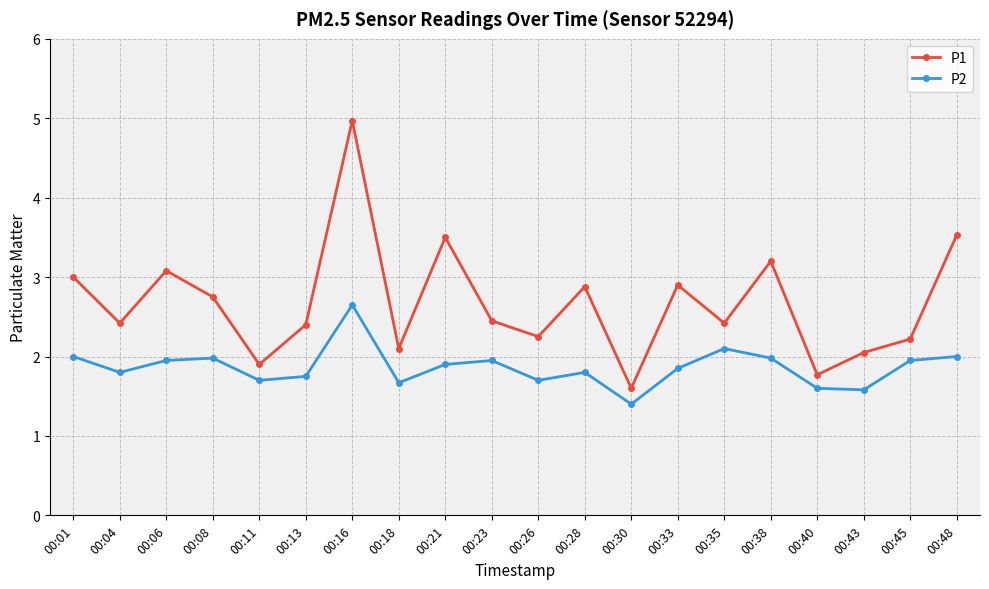

True or false: P2 and P1 intersect in this chart.

False